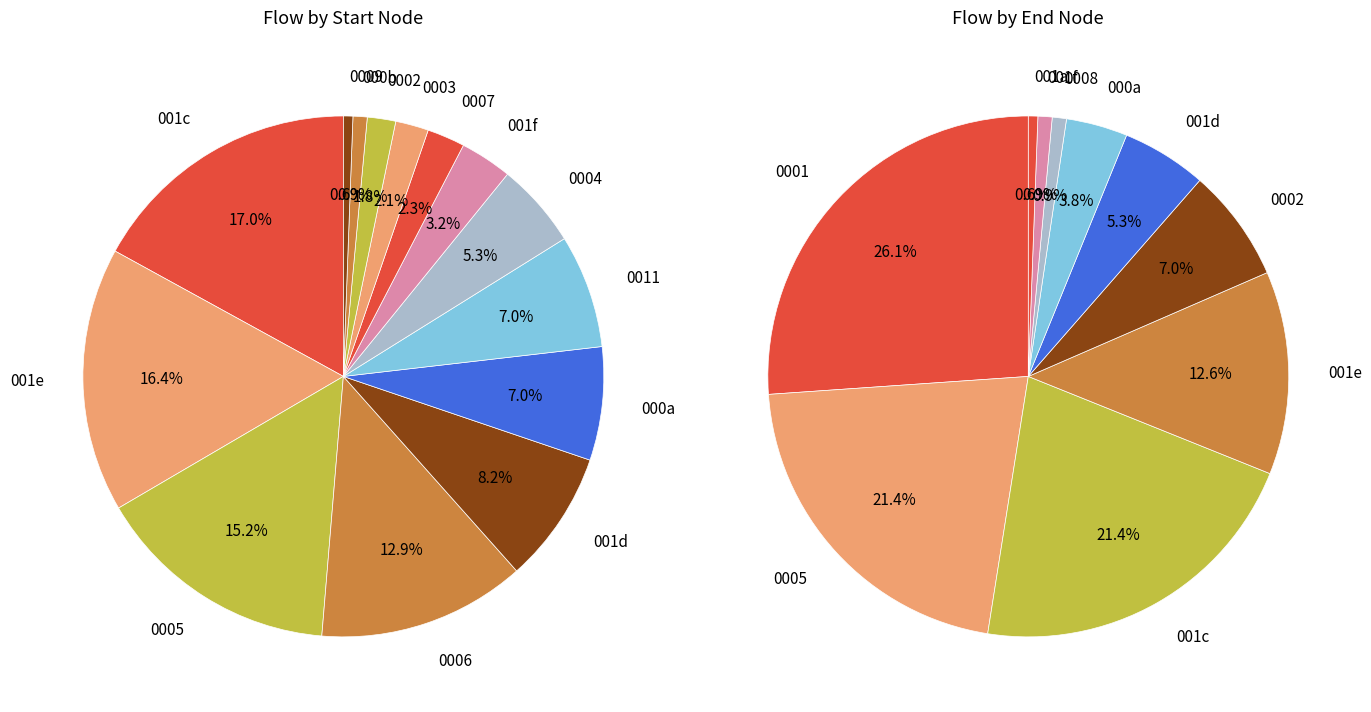

The 8 slice represents 1% of the pie. True or false?

False